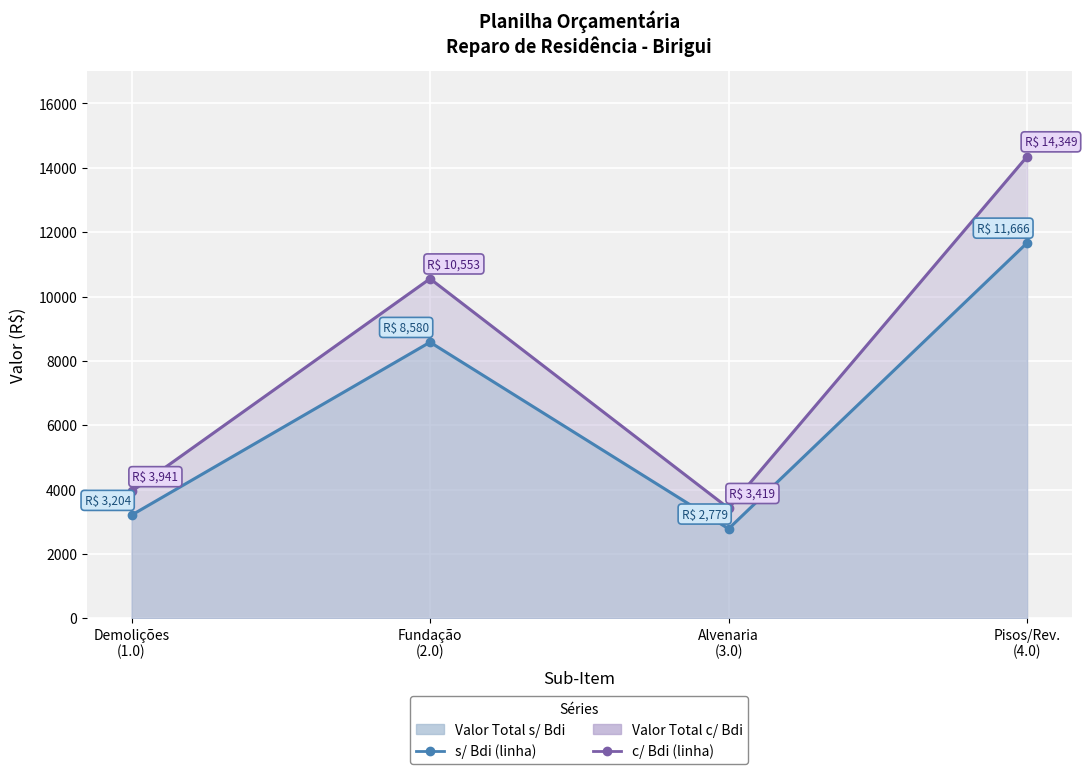

True or false: Valor Total s/ Bdi (linha) and Valor Total c/ Bdi (linha) intersect in this chart.

False